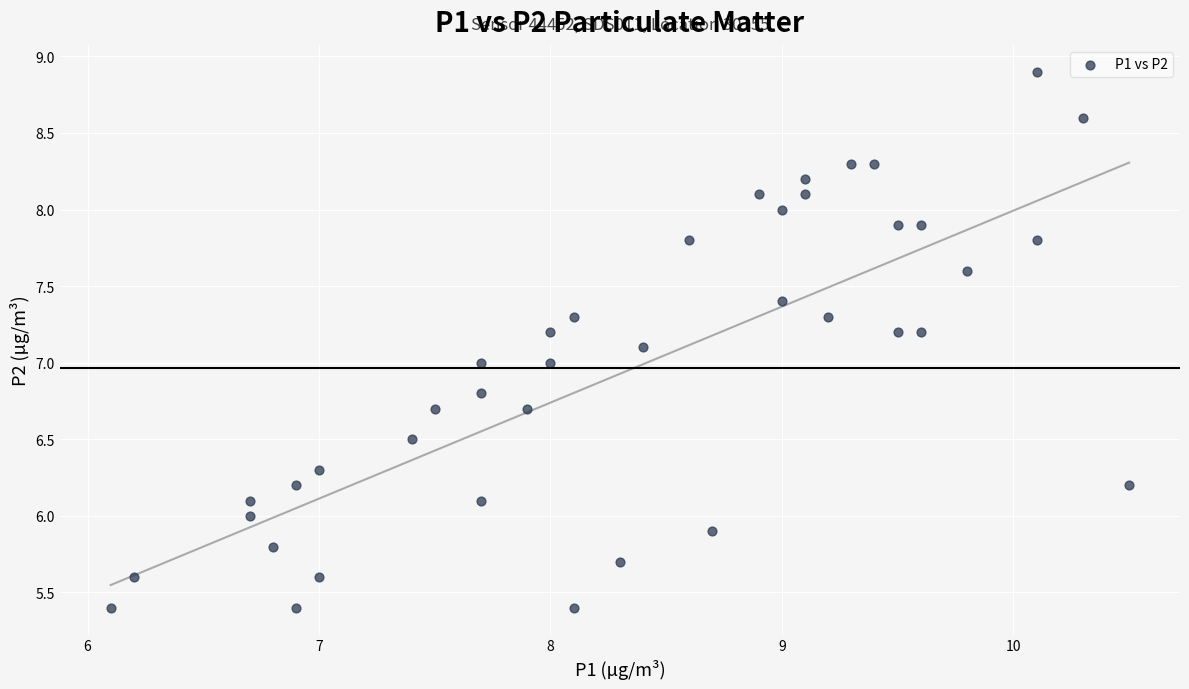

What is the range of Y values (max minus min)?

3.5